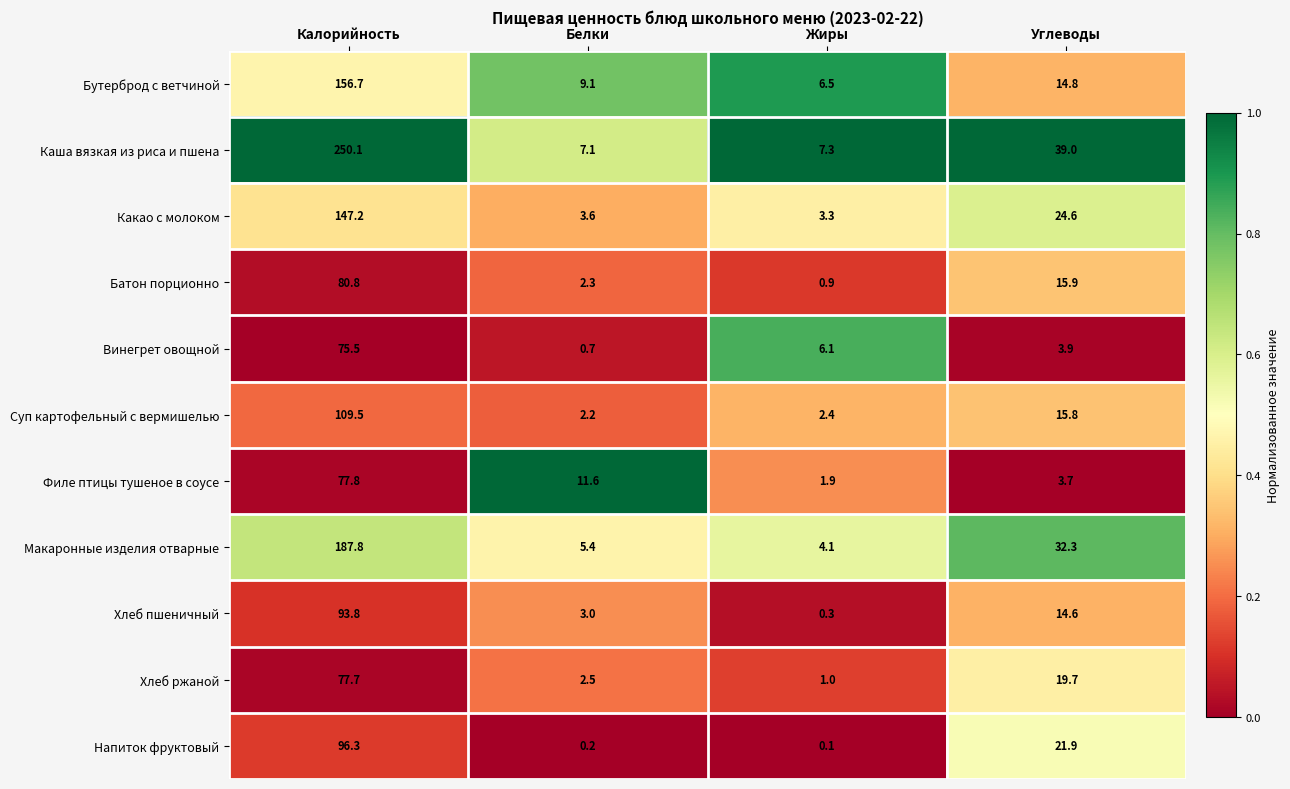

What is the difference between the maximum and minimum values in the Бутерброд с ветчиной series?

150.2